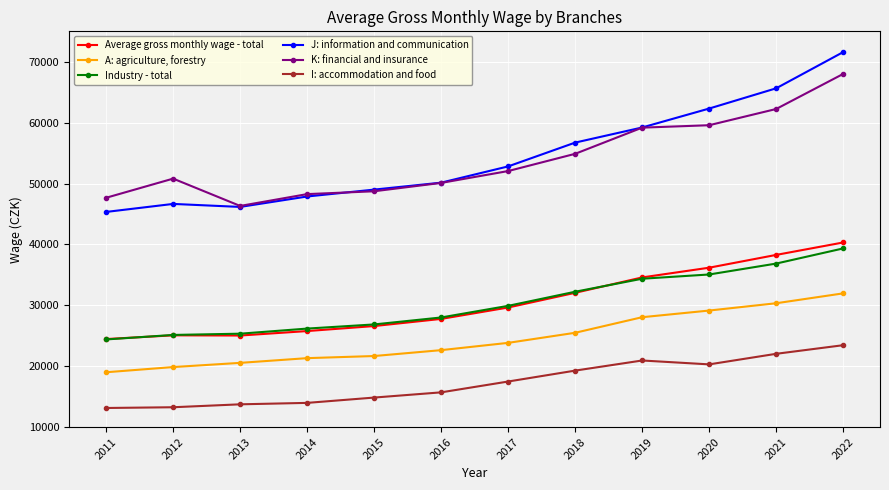

Where is the first local minimum for J: information and communication?

2013